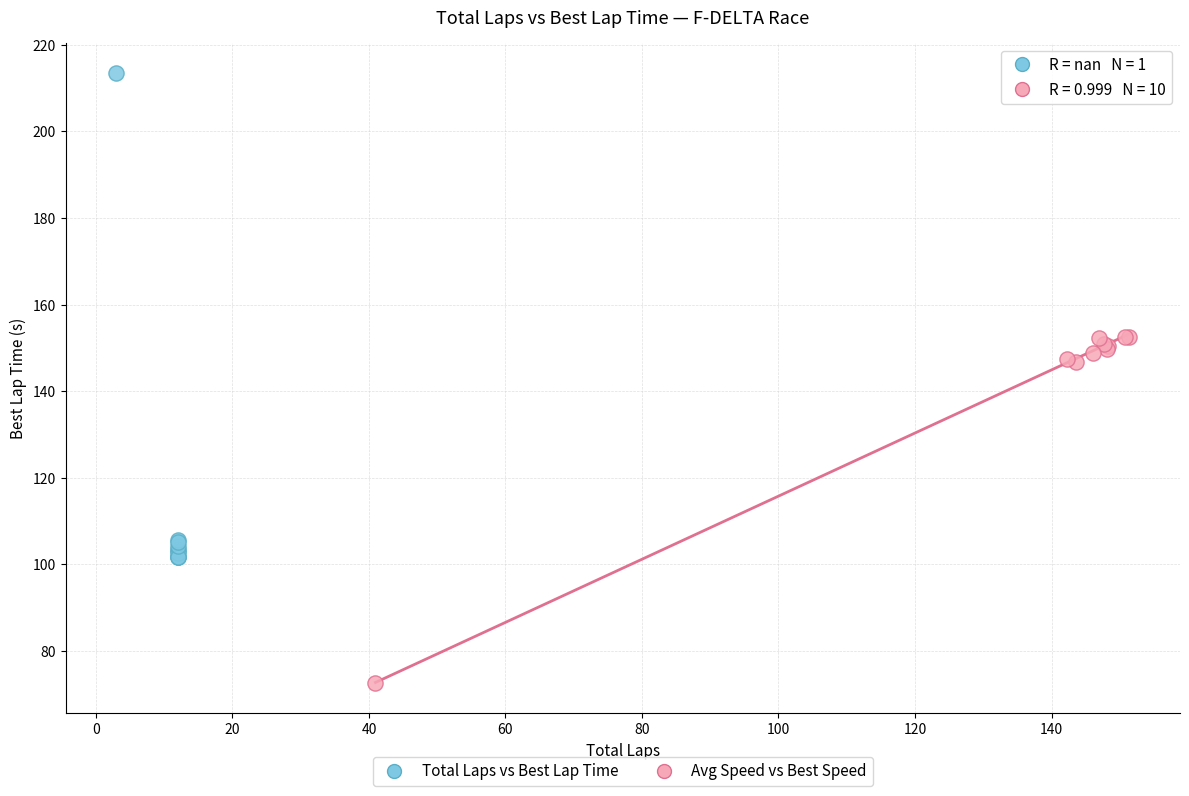

Which series has the widest spread of Y values?

Total Laps vs Best Lap Time